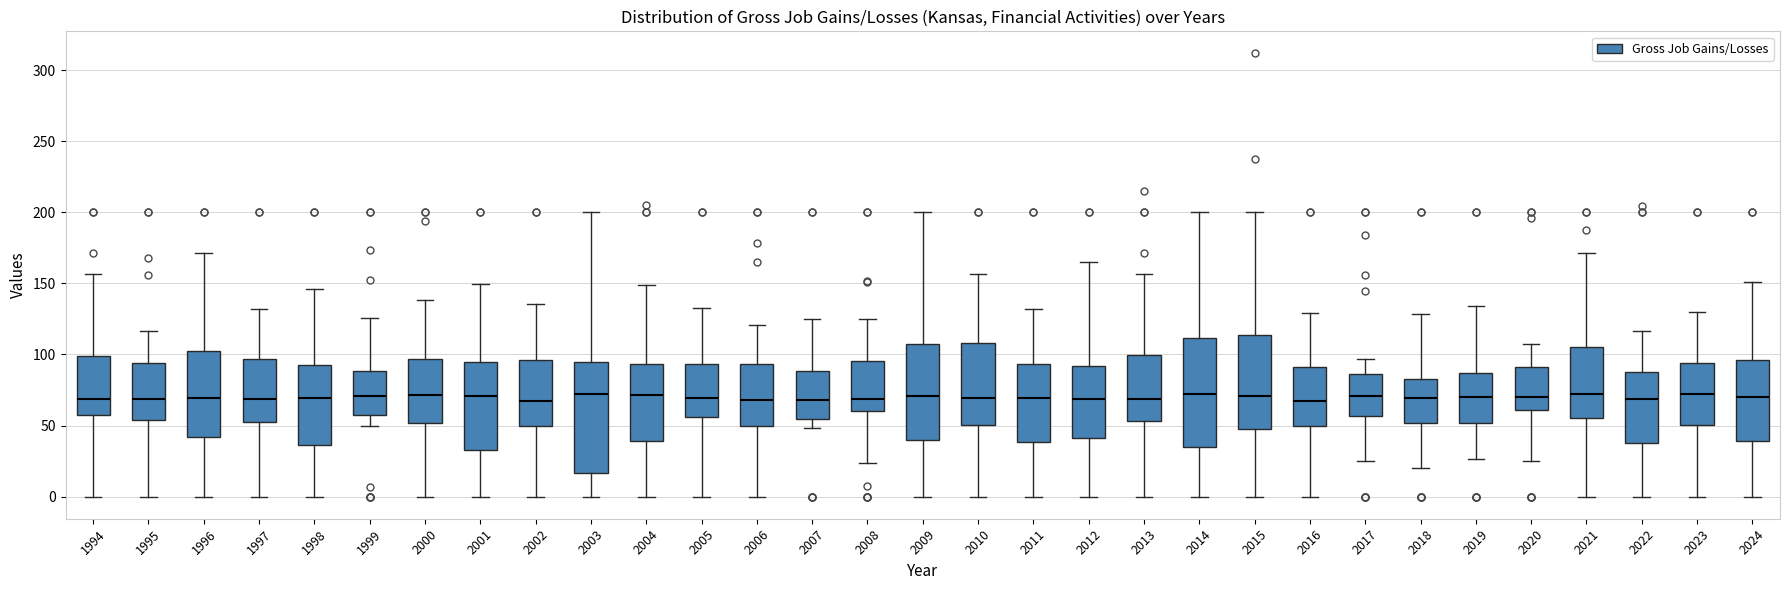

Reading left to right, transcribe this box plot: for each box, give where its median line is, the range the box spans, and where its two whiskers end, as read against the y-axis. The values are not printed on the chart, so give them approximately, as read against the axis.

1994: median 70, box 55 to 100, whiskers 0 to 155
1995: median 70, box 55 to 95, whiskers 0 to 115
1996: median 70, box 40 to 105, whiskers 0 to 170
1997: median 70, box 50 to 95, whiskers 0 to 130
1998: median 70, box 35 to 90, whiskers 0 to 145
1999: median 70, box 55 to 90, whiskers 50 to 125
2000: median 70, box 50 to 95, whiskers 0 to 140
2001: median 70, box 35 to 95, whiskers 0 to 150
2002: median 65, box 50 to 95, whiskers 0 to 135
2003: median 75, box 15 to 95, whiskers 0 to 200
2004: median 70, box 40 to 95, whiskers 0 to 150
2005: median 70, box 55 to 95, whiskers 0 to 135
2006: median 70, box 50 to 95, whiskers 0 to 120
2007: median 70, box 55 to 90, whiskers 50 to 125
2008: median 70, box 60 to 95, whiskers 25 to 125
2009: median 70, box 40 to 105, whiskers 0 to 200
2010: median 70, box 50 to 110, whiskers 0 to 155
2011: median 70, box 40 to 95, whiskers 0 to 130
2012: median 70, box 40 to 90, whiskers 0 to 165
2013: median 70, box 55 to 100, whiskers 0 to 155
2014: median 70, box 35 to 110, whiskers 0 to 200
2015: median 70, box 50 to 115, whiskers 0 to 200
2016: median 70, box 50 to 90, whiskers 0 to 130
2017: median 70, box 55 to 85, whiskers 25 to 95
2018: median 70, box 50 to 85, whiskers 20 to 130
2019: median 70, box 50 to 85, whiskers 25 to 135
2020: median 70, box 60 to 90, whiskers 25 to 110
2021: median 70, box 55 to 105, whiskers 0 to 170
2022: median 70, box 40 to 90, whiskers 0 to 115
2023: median 70, box 50 to 95, whiskers 0 to 130
2024: median 70, box 40 to 95, whiskers 0 to 150